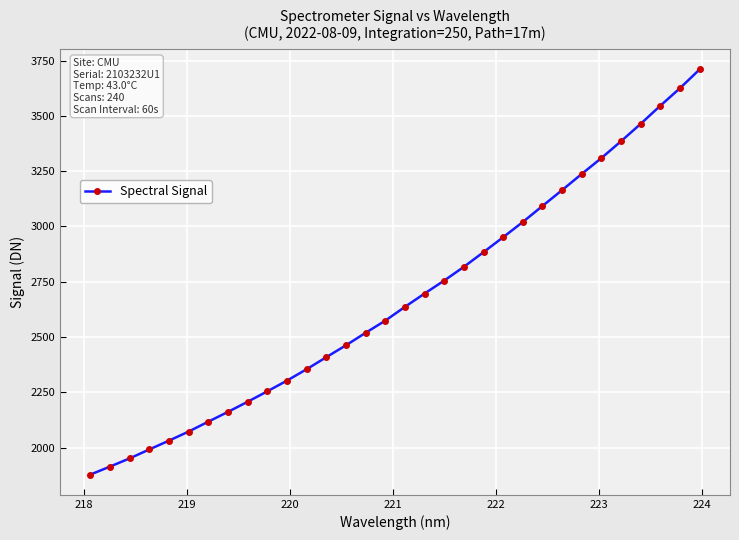

What is the minimum value shown in the chart?

1877.6